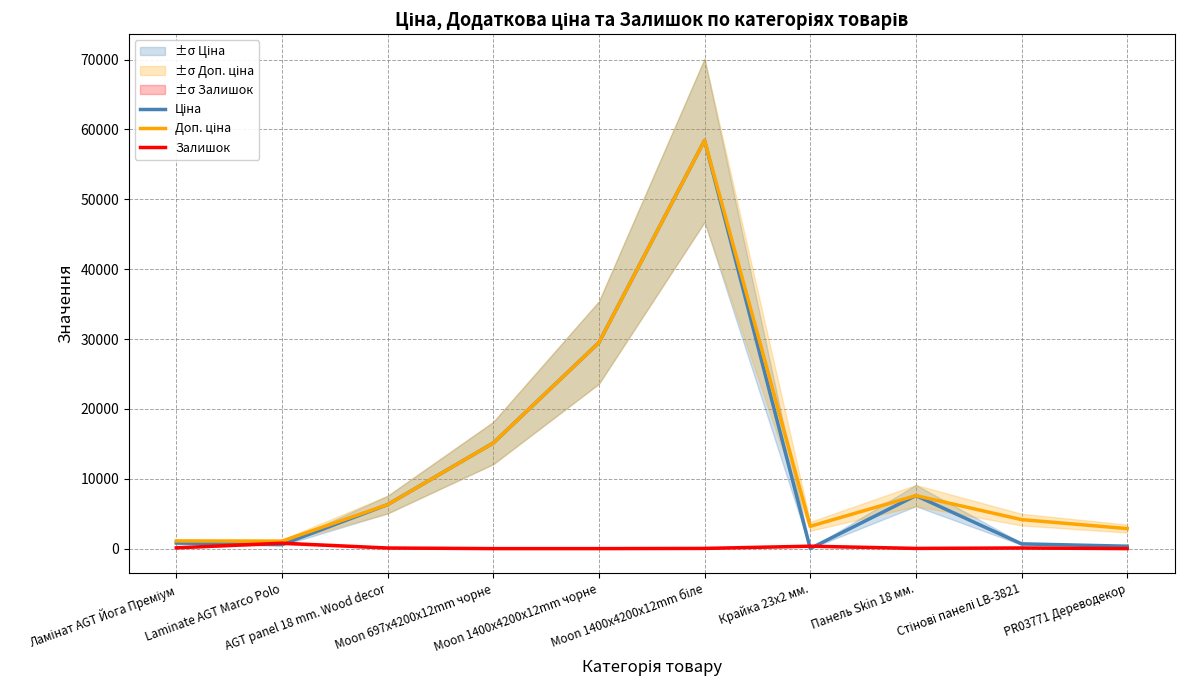

In Доп. ціна, how many points are lower than both neighbors (excluding endpoints)?

2